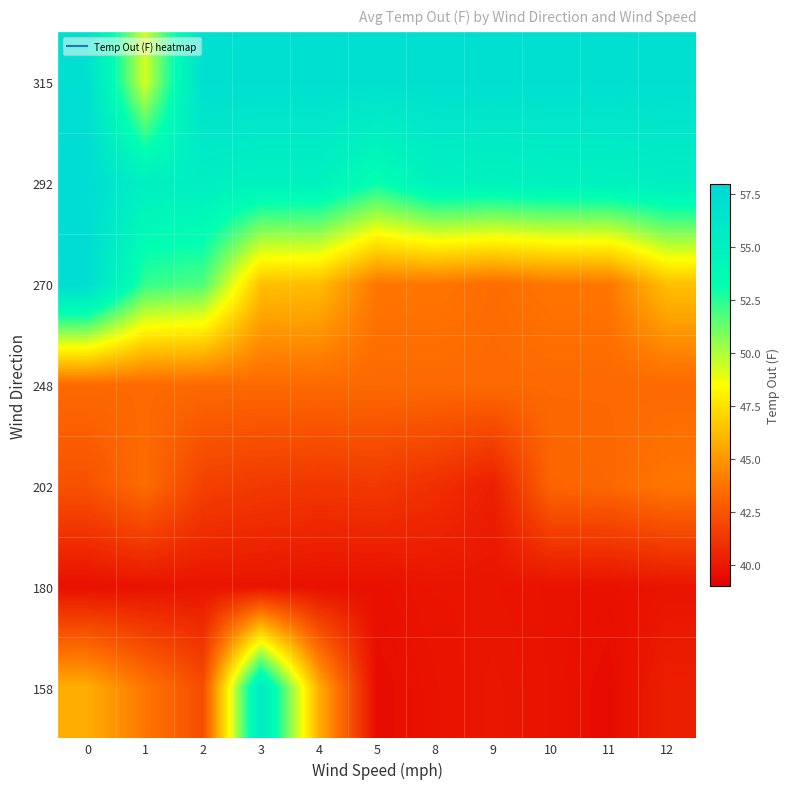

Which series changed the most between 1 and 8?

270